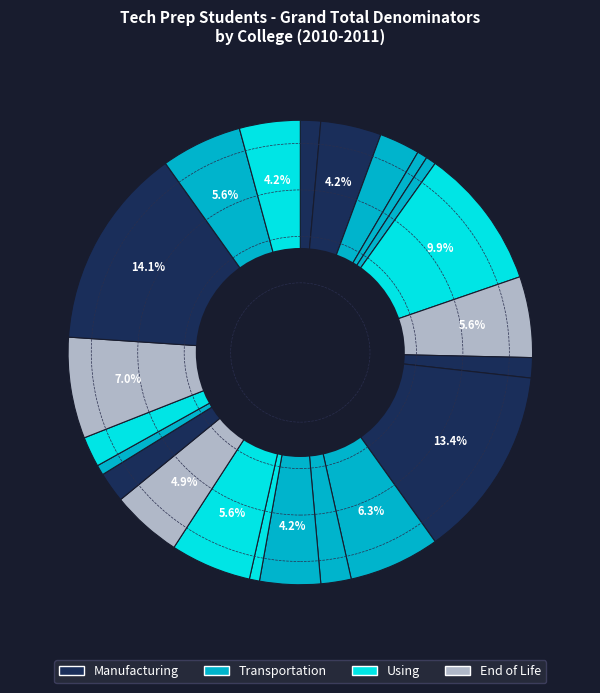

How many slices are in this pie chart?

22